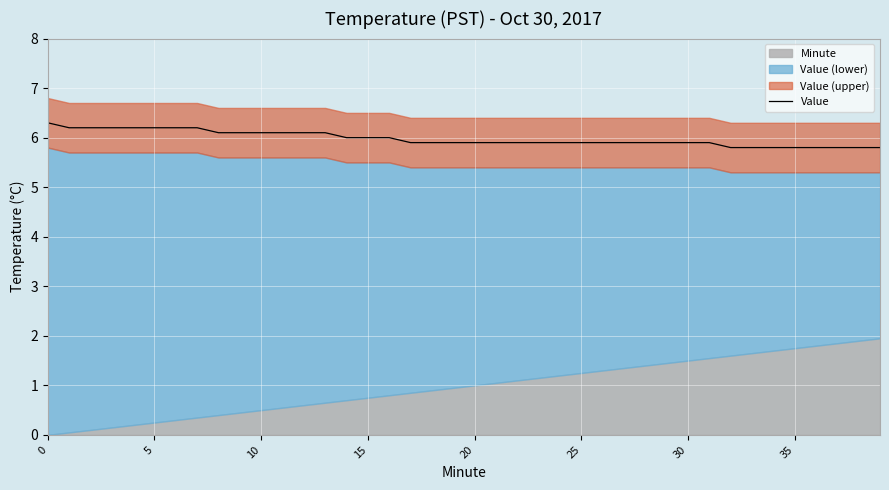

Reading right to left, extract all data points from this chart.

5.8	5.8	5.8	5.8	5.8	5.8	5.8	5.8	5.9	5.9	5.9	5.9	5.9	5.9	5.9	5.9	5.9	5.9	5.9	5.9	5.9	5.9	5.9	6.0	6.0	6.0	6.1	6.1	6.1	6.1	6.1	6.1	6.2	6.2	6.2	6.2	6.2	6.2	6.2	6.3